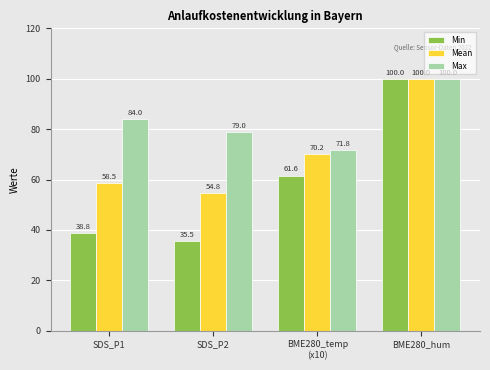

At how many categories does at least one series exceed 49?

4